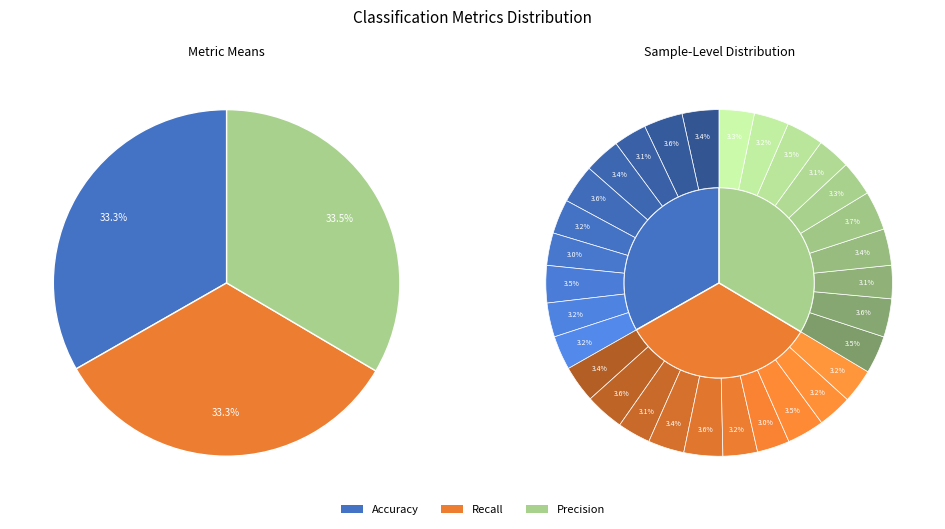

True or false: Precision accounts for 21% of the total.

False